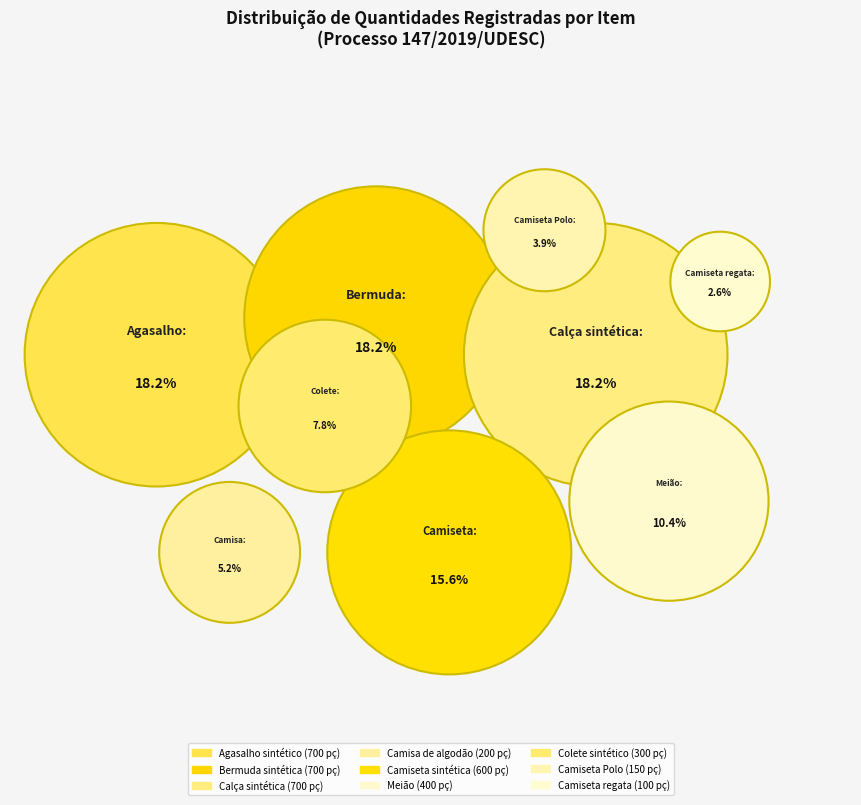

Rank the categories by value from lowest to highest.

Camiseta regata, Camiseta Polo, Camisa de algodão, Colete sintético, Meião, Camiseta sintética, Agasalho sintético, Bermuda sintética, Calça sintética